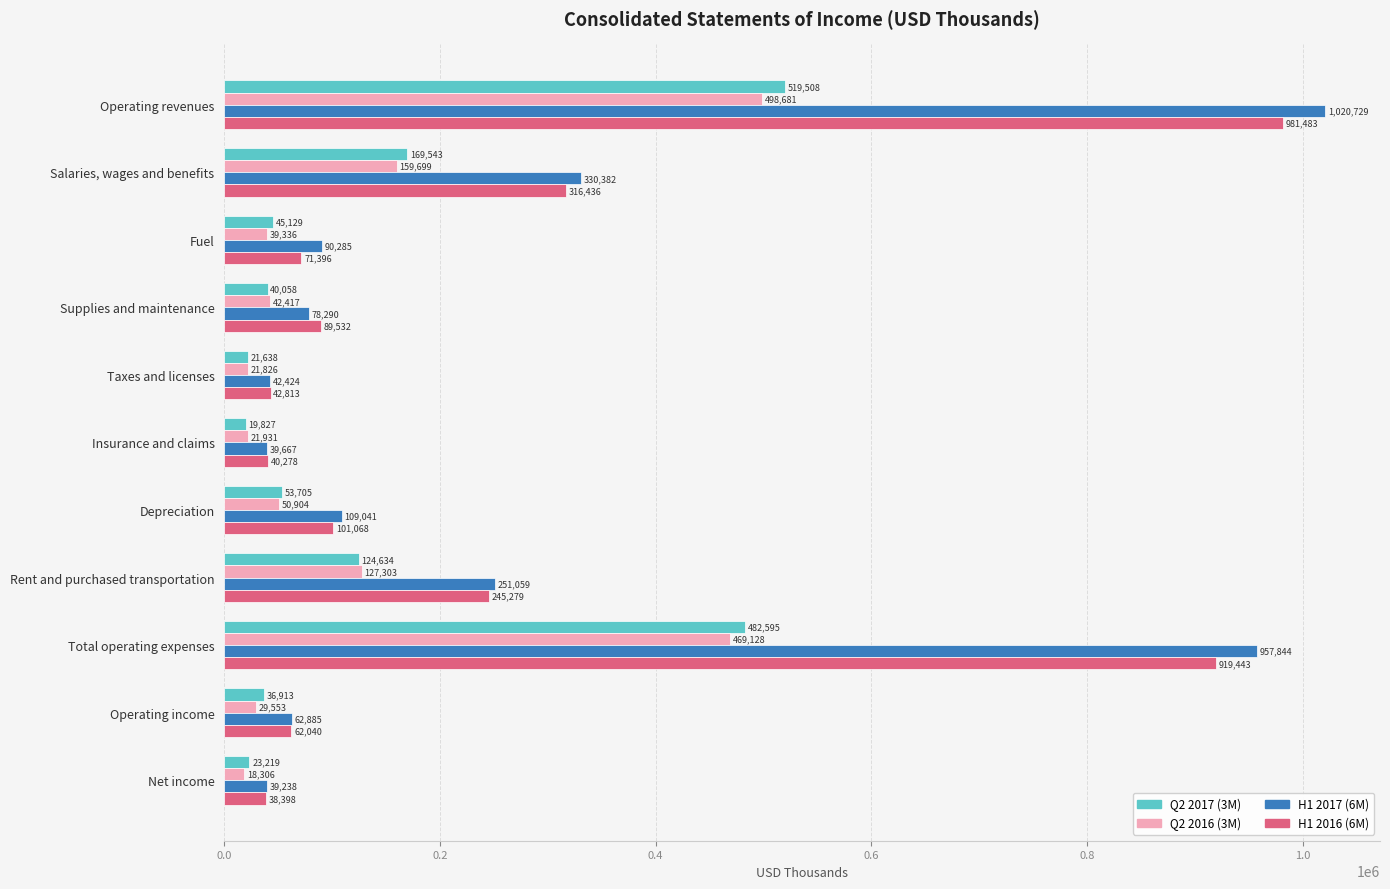

Which series has the largest range (max minus min)?

H1 2017 (6M)